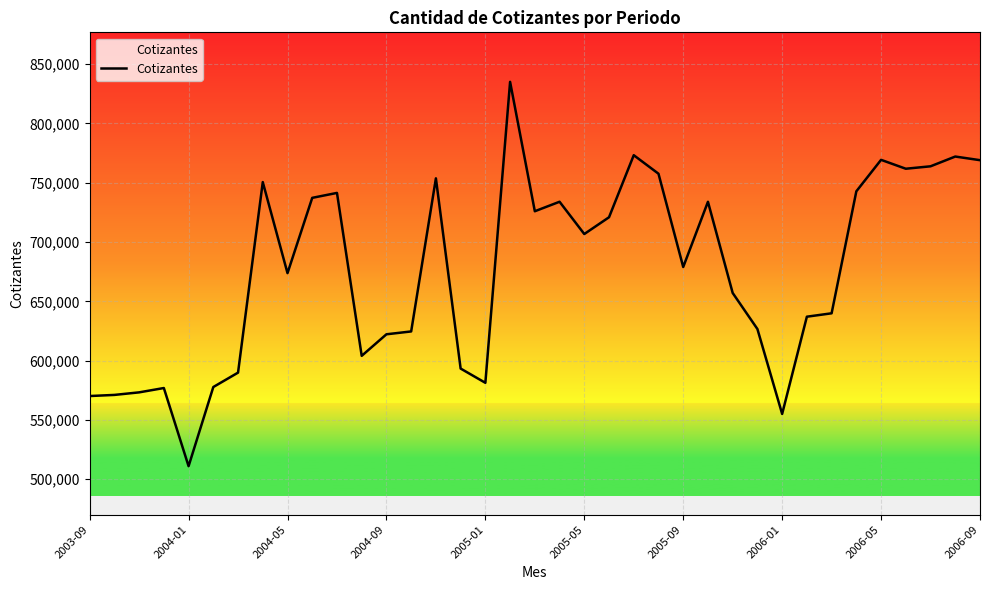

What is the difference between the maximum and minimum values?

324055